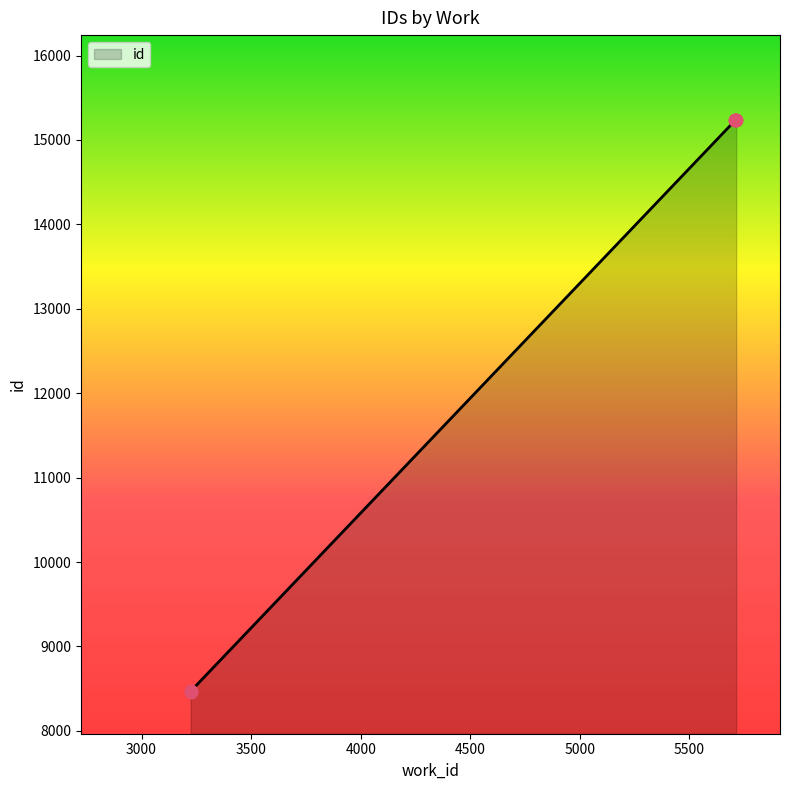

What is the ratio of the value at 5709 to the value at 3224?

1.8